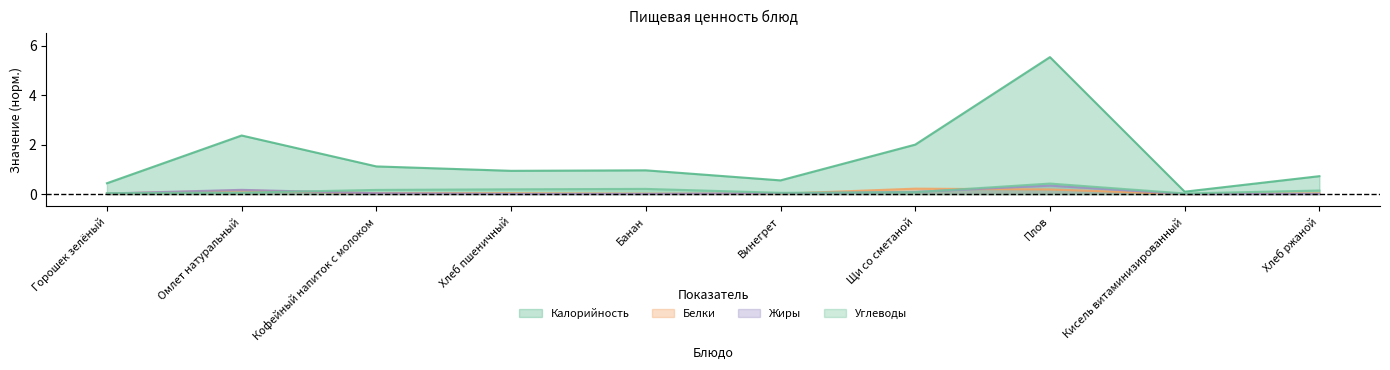

The value of Белки at Банан is 0.0. True or false?

True